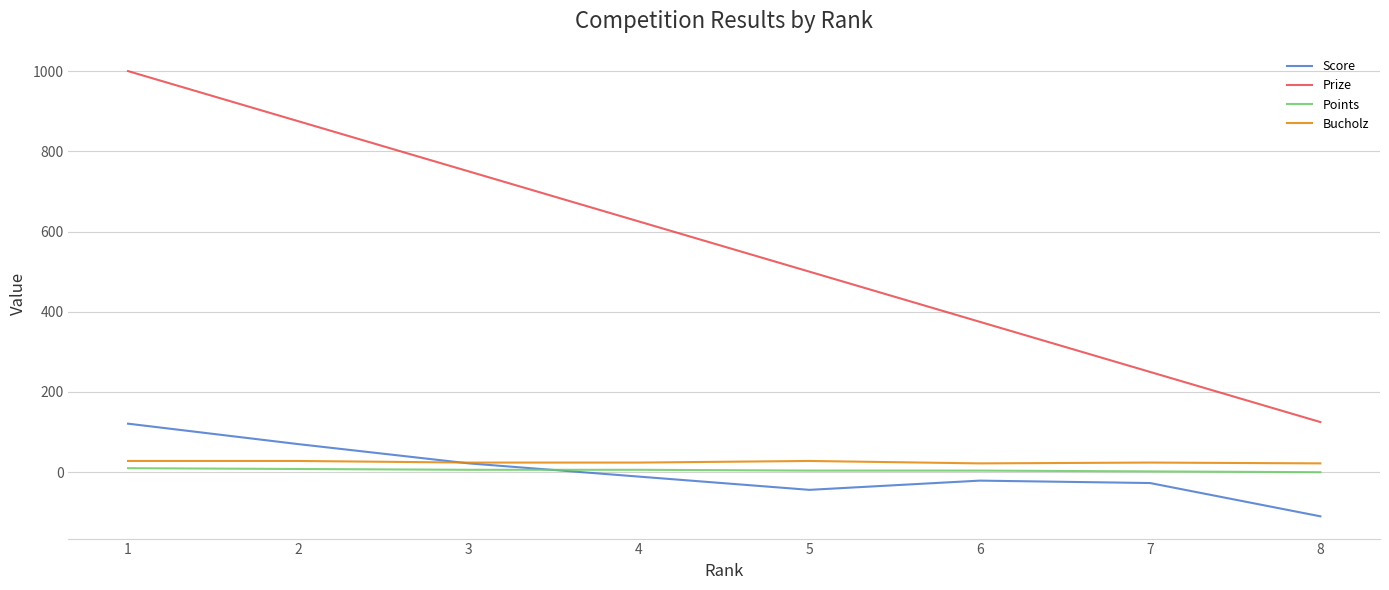

Read the Prize value at 4.

625